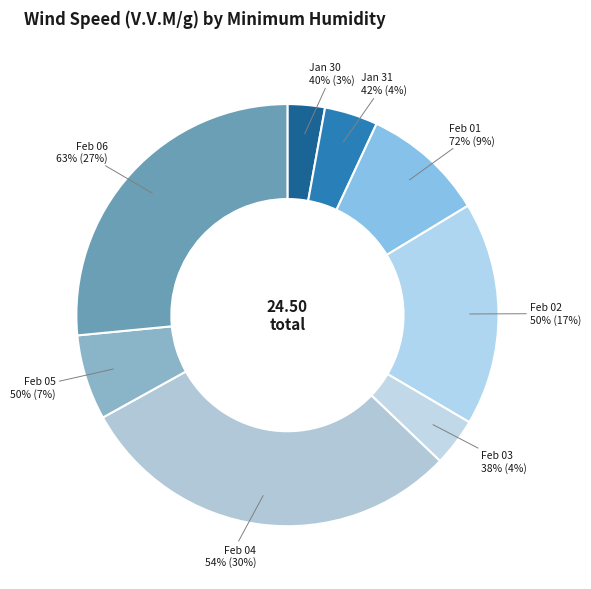

Is there a majority slice in this chart?

No